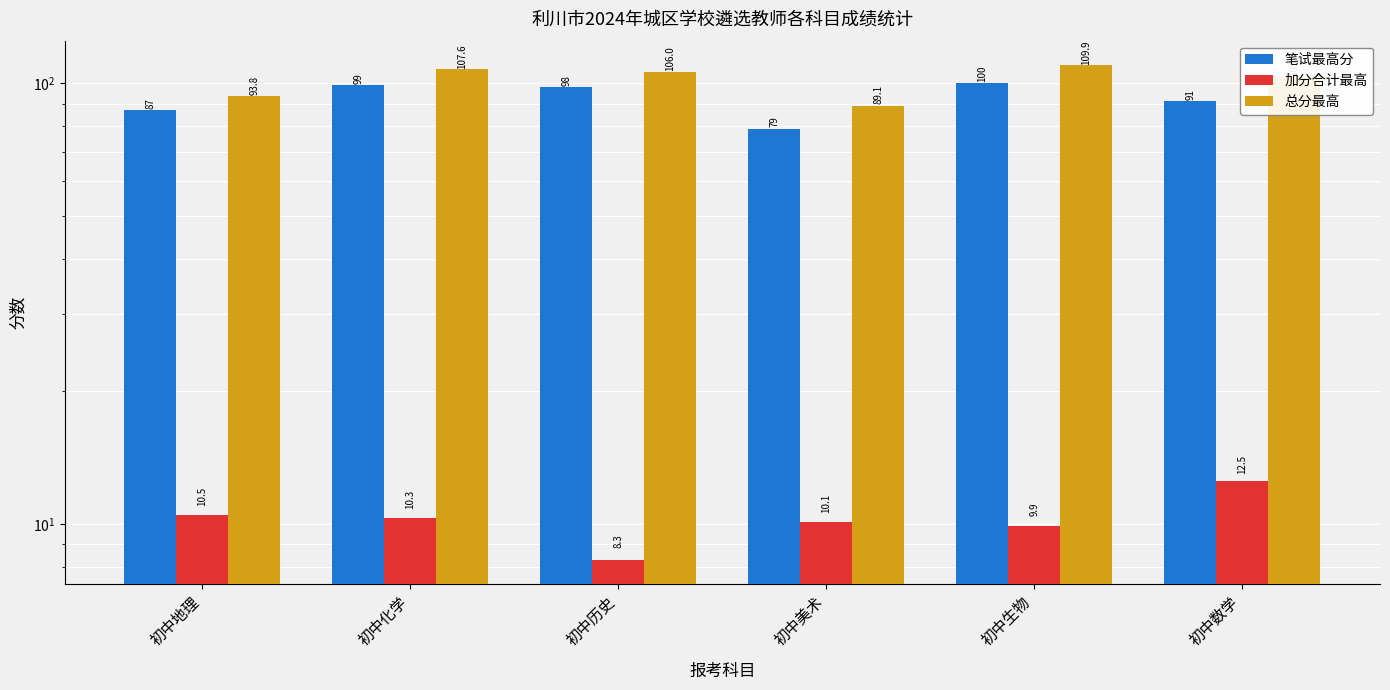

What is the difference between the 笔试最高分 values at 初中地理 and 初中美术?

8.0